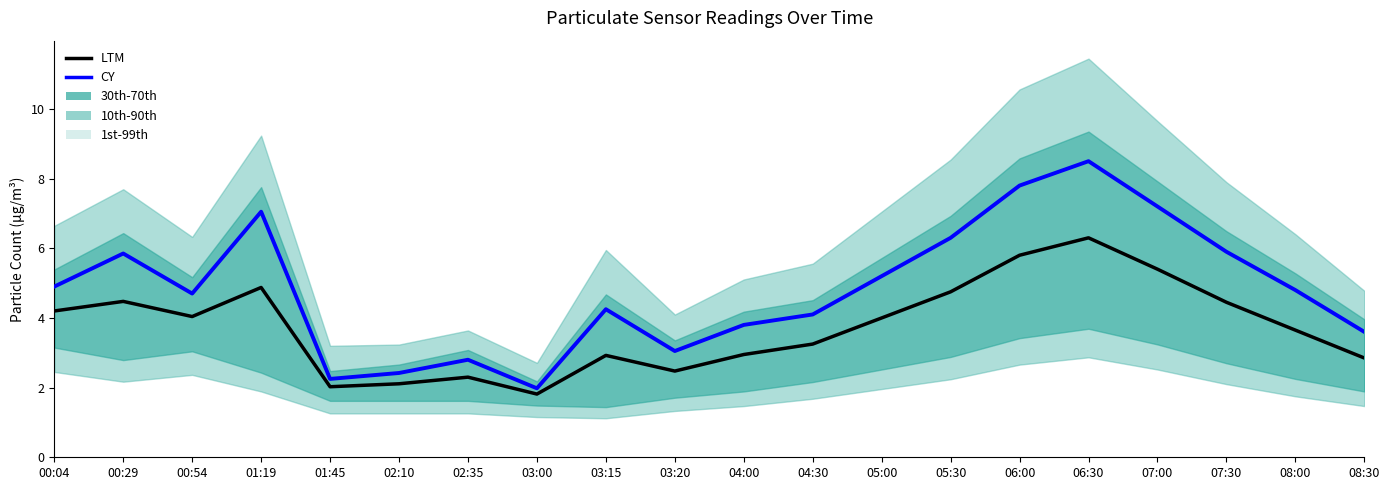

What is the label of the 16th point from the right?

01:45